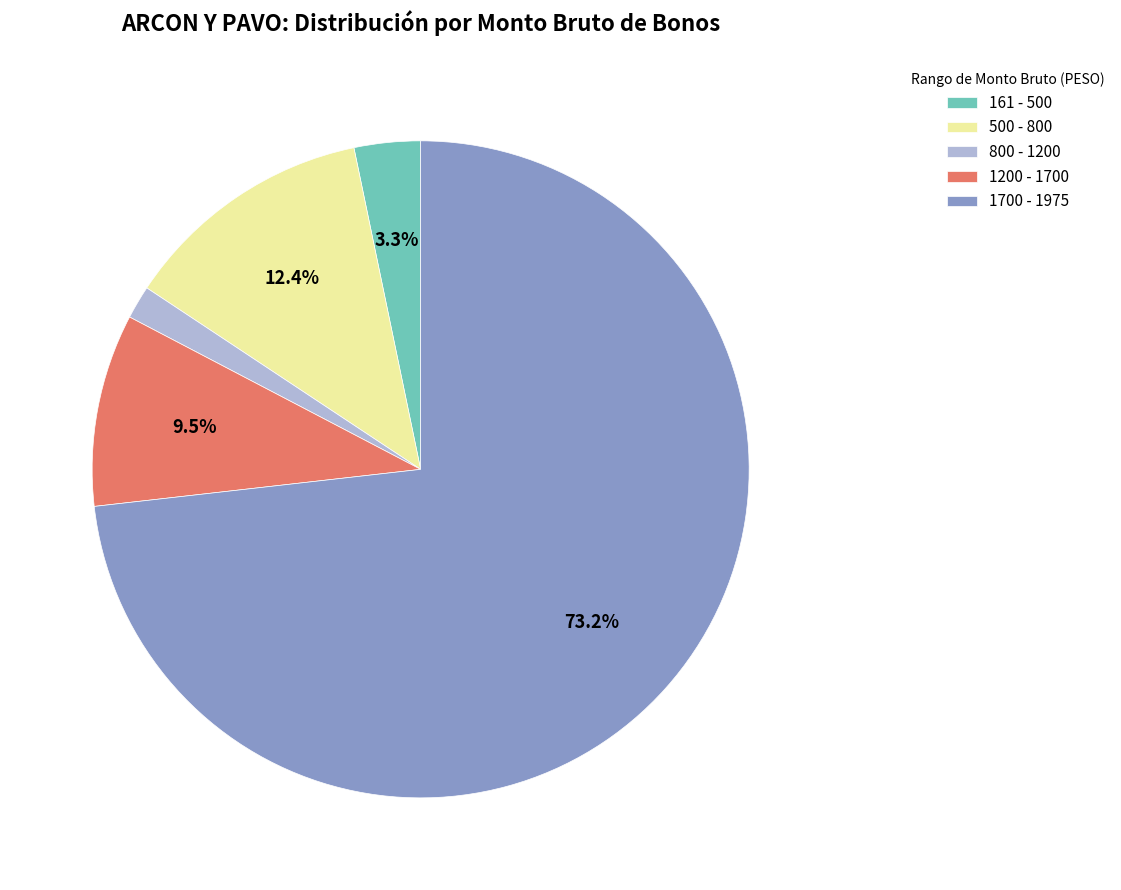

Is the sum of 1200 - 1700 and 161 - 500 greater than half?

No